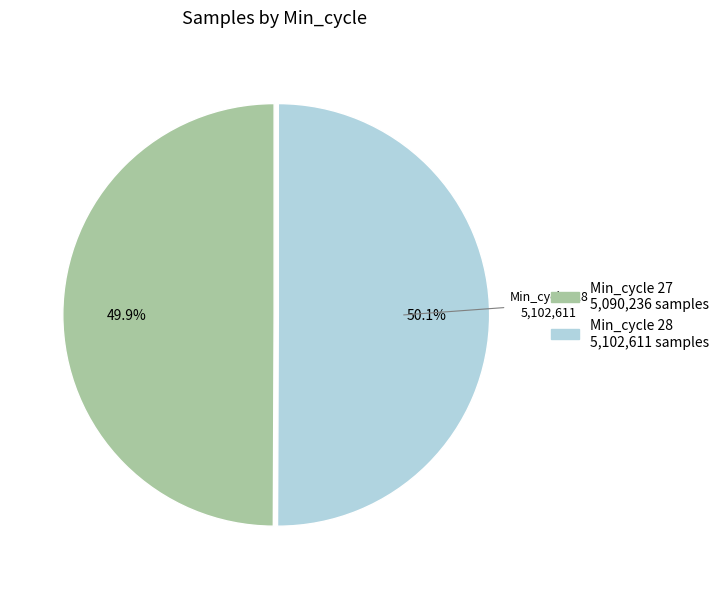

Is there any slice that represents more than half of the pie?

Yes